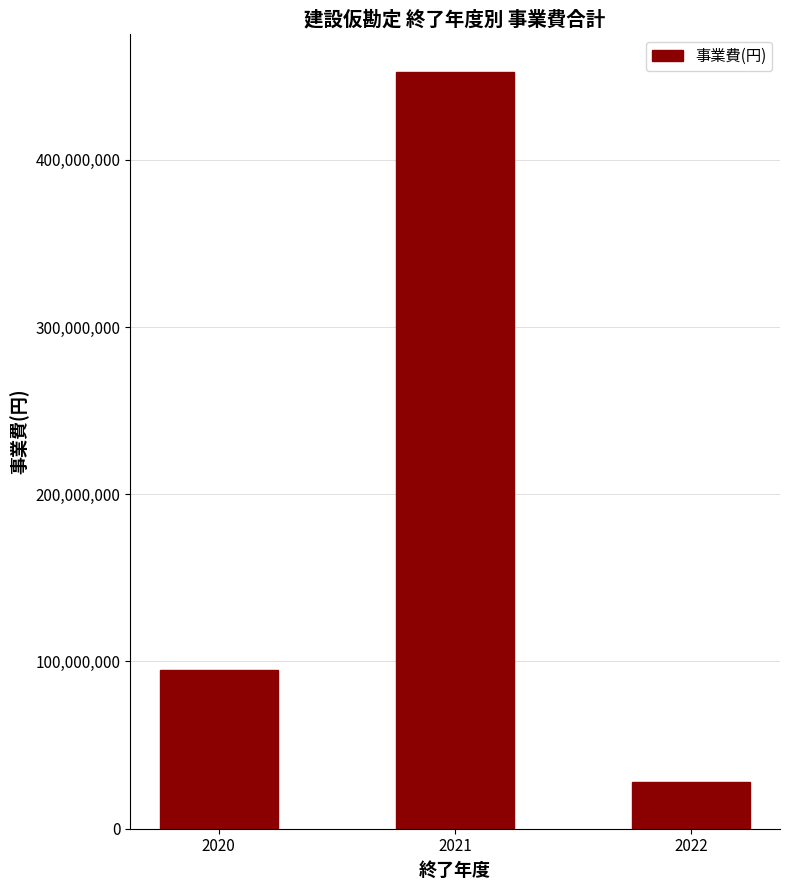

What is the average value?

191751172